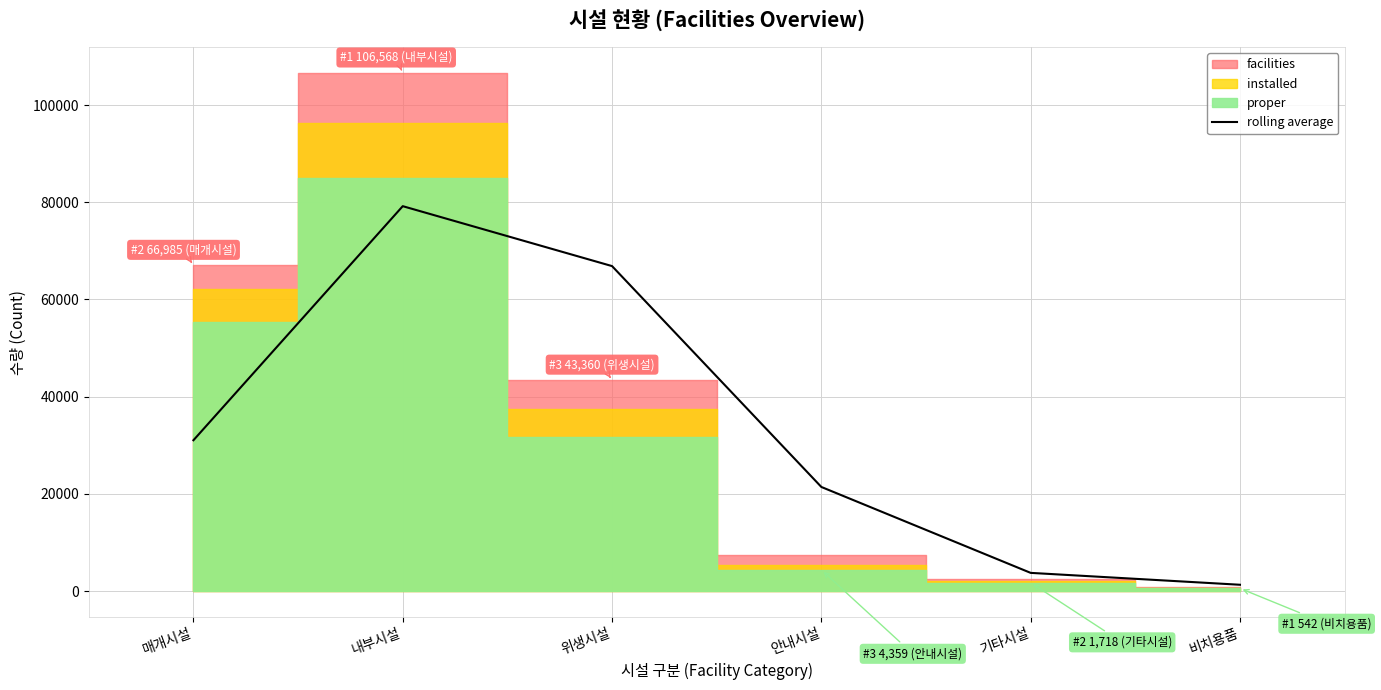

The value at 내부시설 is 79192.0. True or false?

True